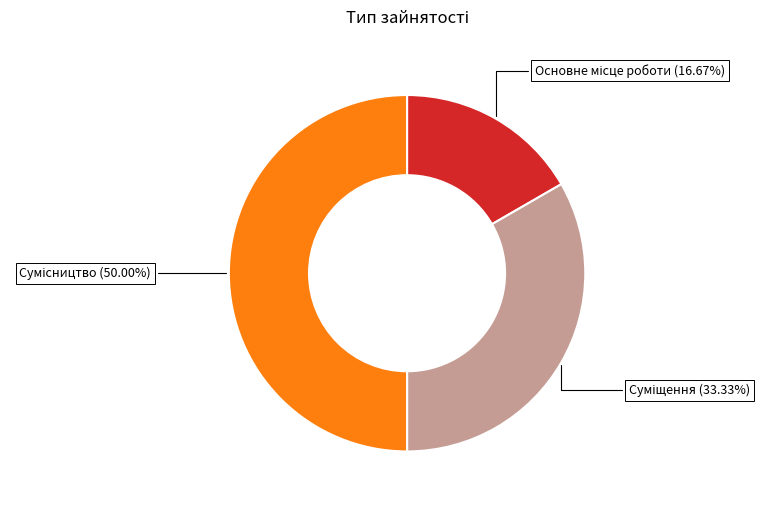

Count the number of slices in the pie.

3